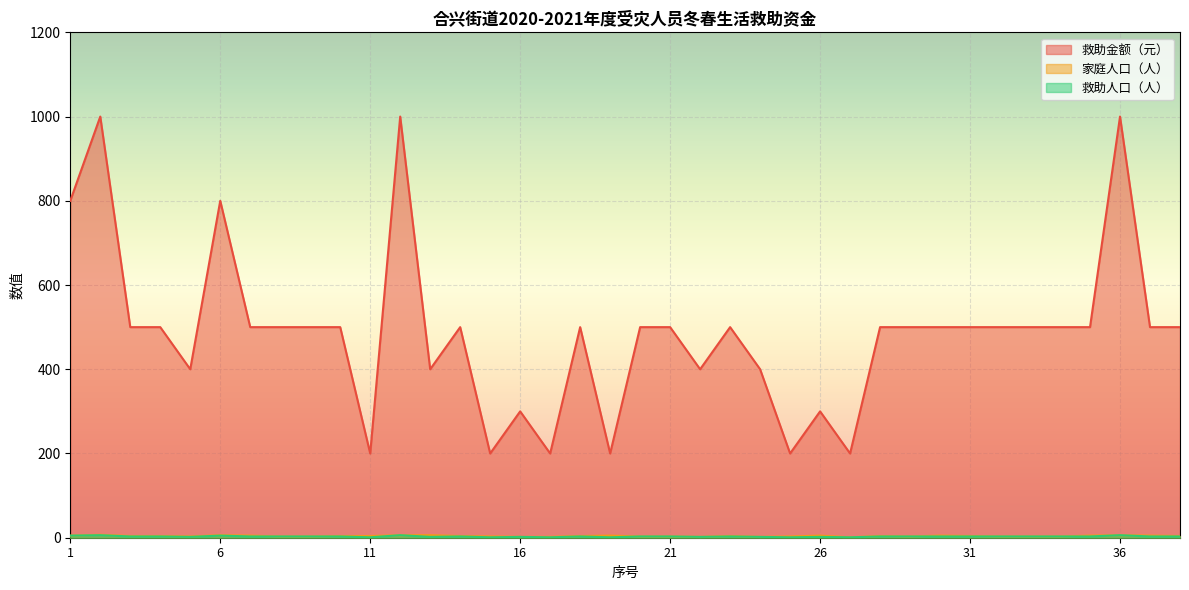

True or false: 救助人口（人） has a value of 1 at 17.

False